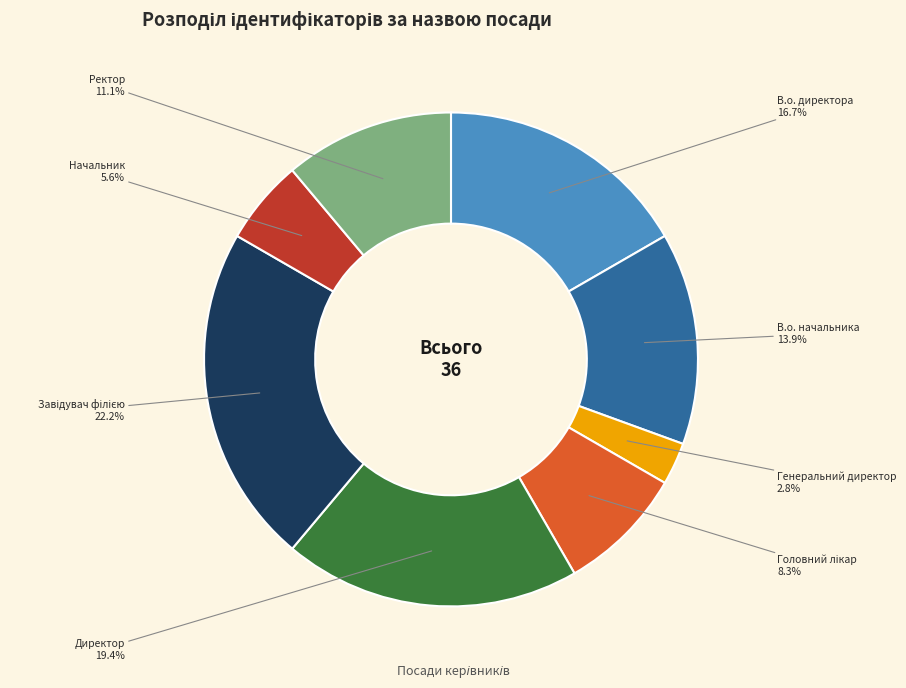

To the nearest percent, what is the average slice percentage?

12%